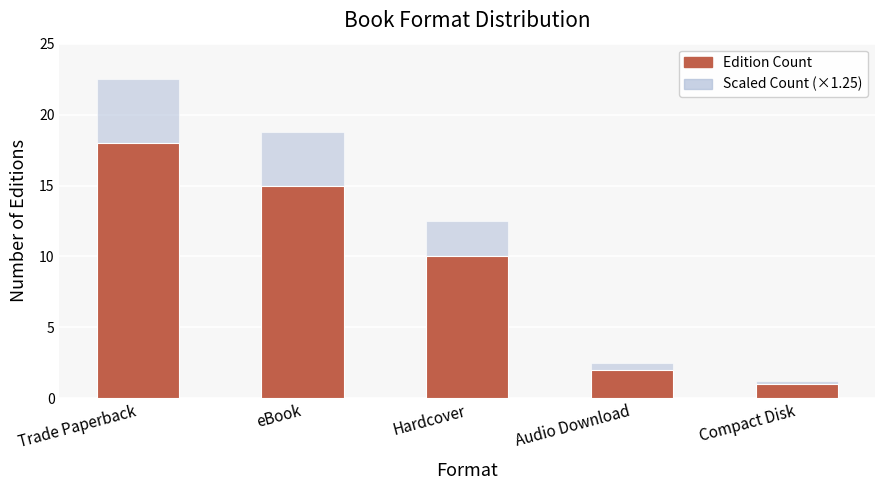

What is the label of the 4th bar from the right?

eBook